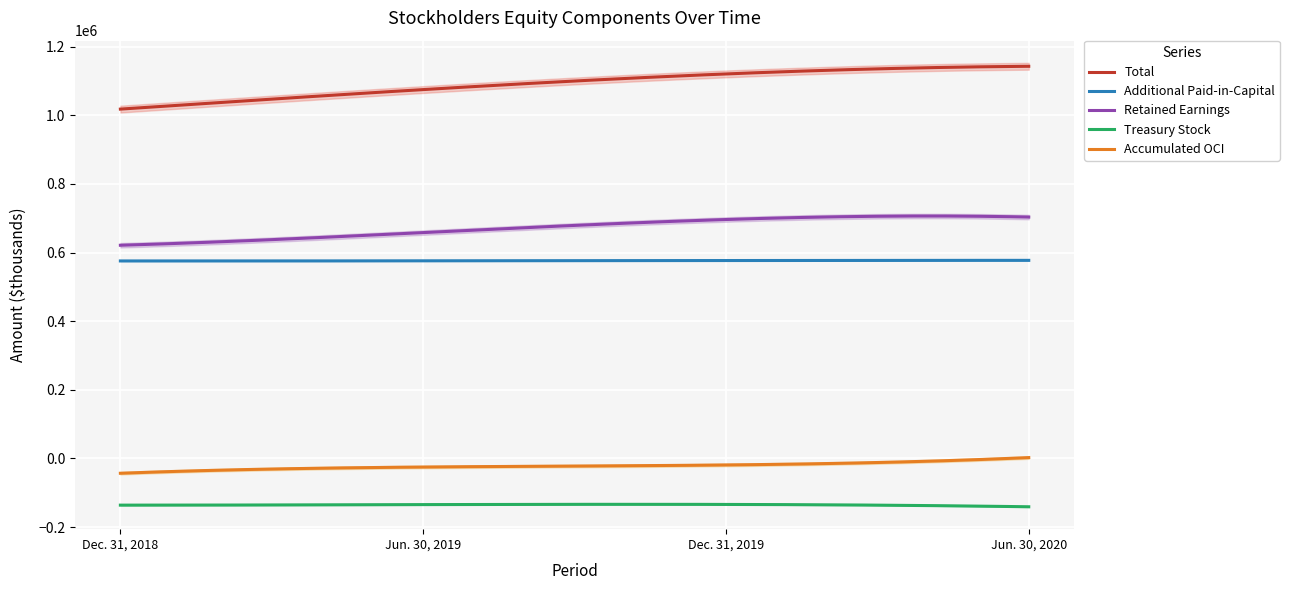

Reading left to right, list all the values displayed in this chart.

Total: 1017909	1074823	1120397	1142652
Additional Paid-in-Capital: 575466	575794	576708	577197
Retained Earnings: 621203	658107	696214	703322
Treasury Stock: -136083	-134539	-133996	-140852
Accumulated OCI: -43174	-25036	-19026	2488